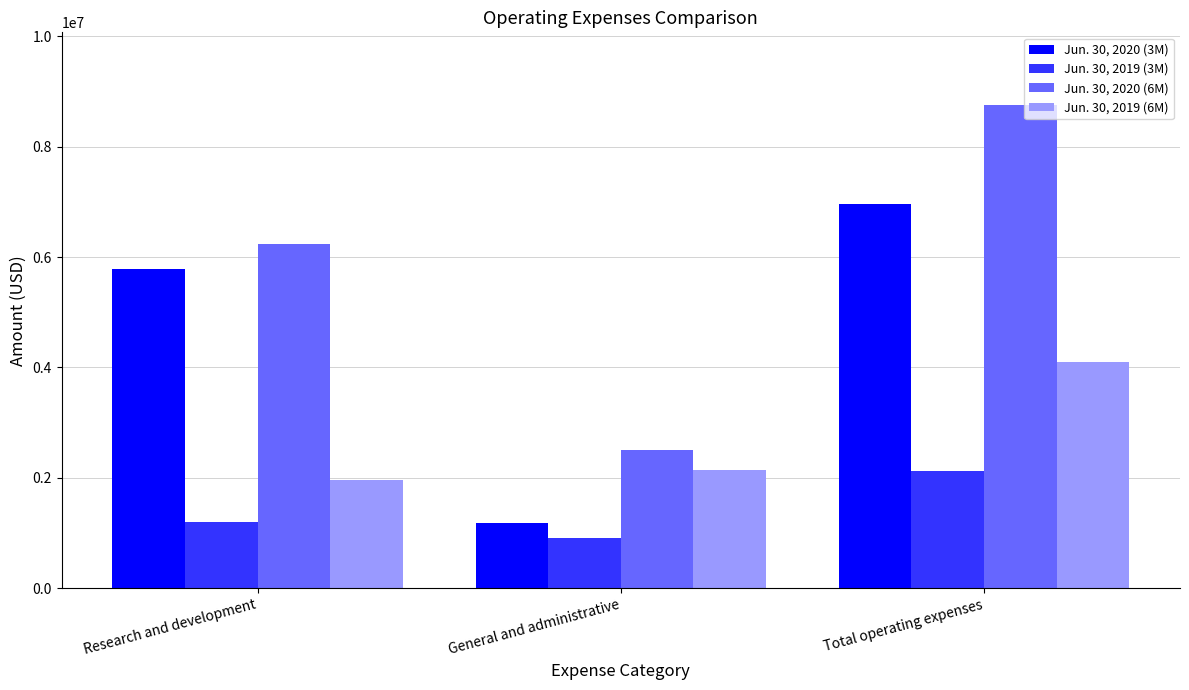

How many bars are there in total?

12